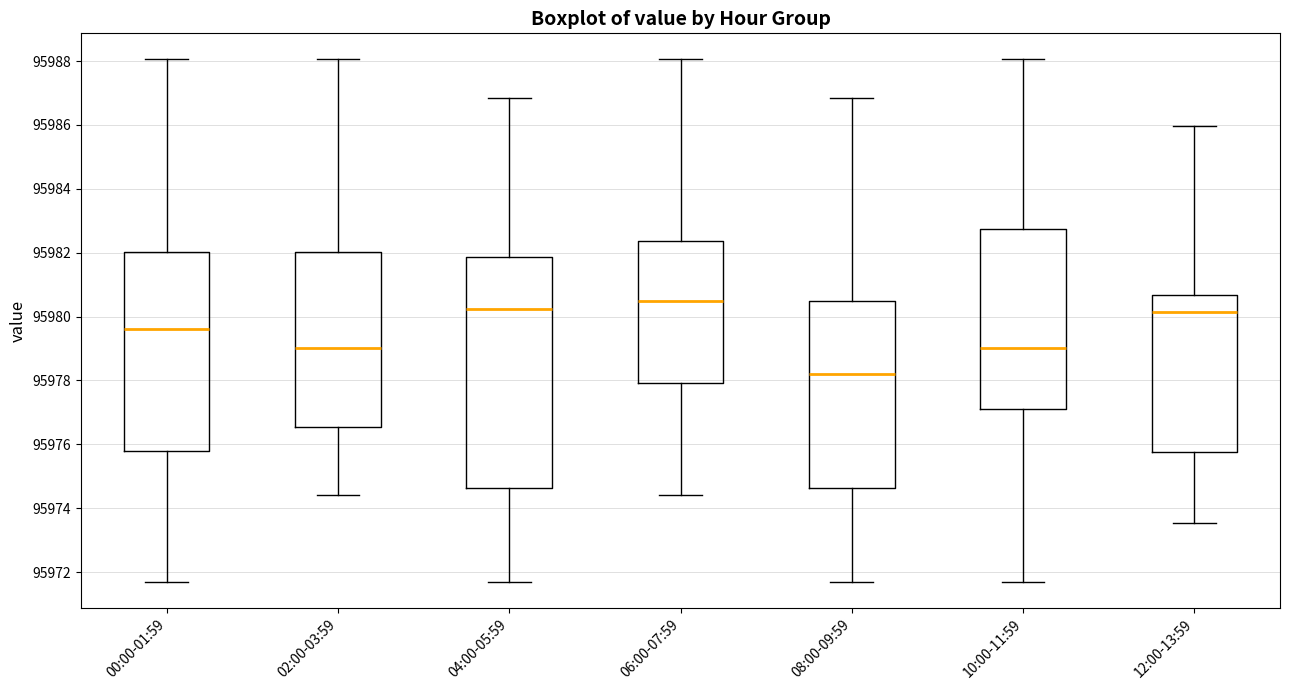

Which box is the tallest, from its lower edge to its upper edge?

04:00-05:59